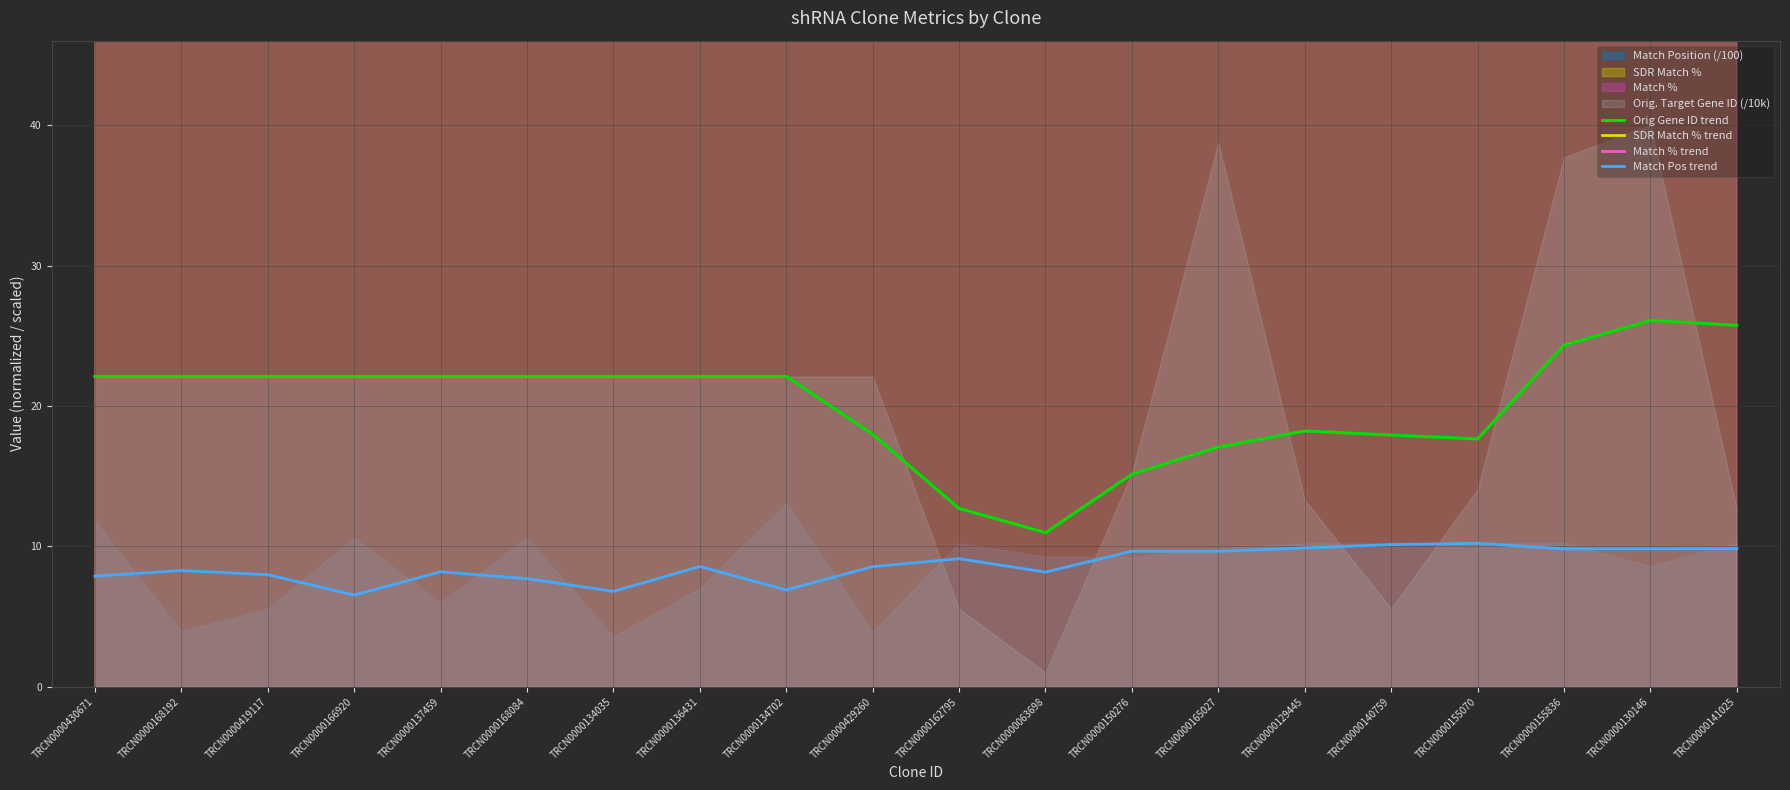

At how many categories does at least one series exceed 8?

20